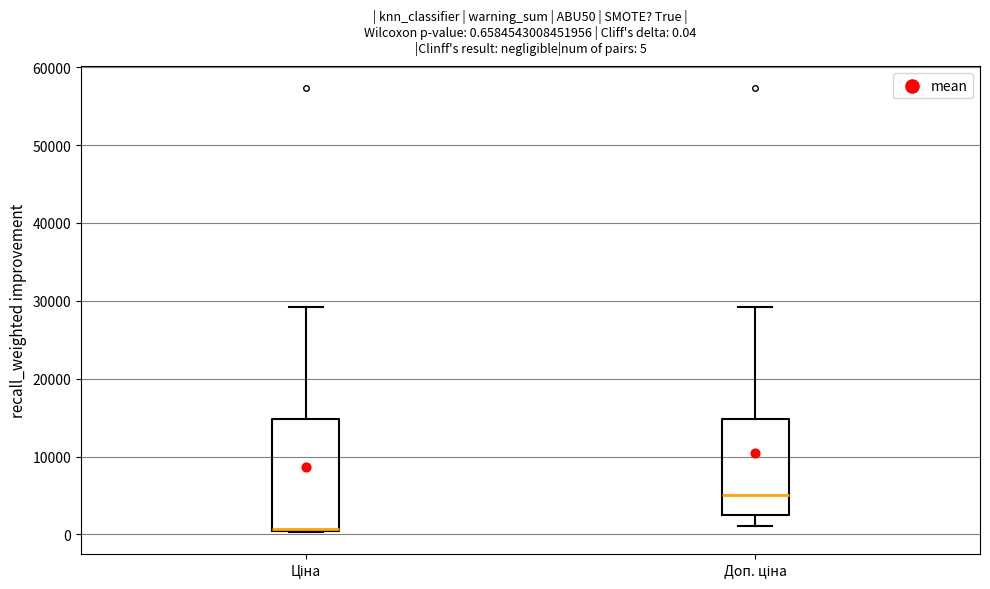

Which box is the tallest, from its lower edge to its upper edge?

Ціна